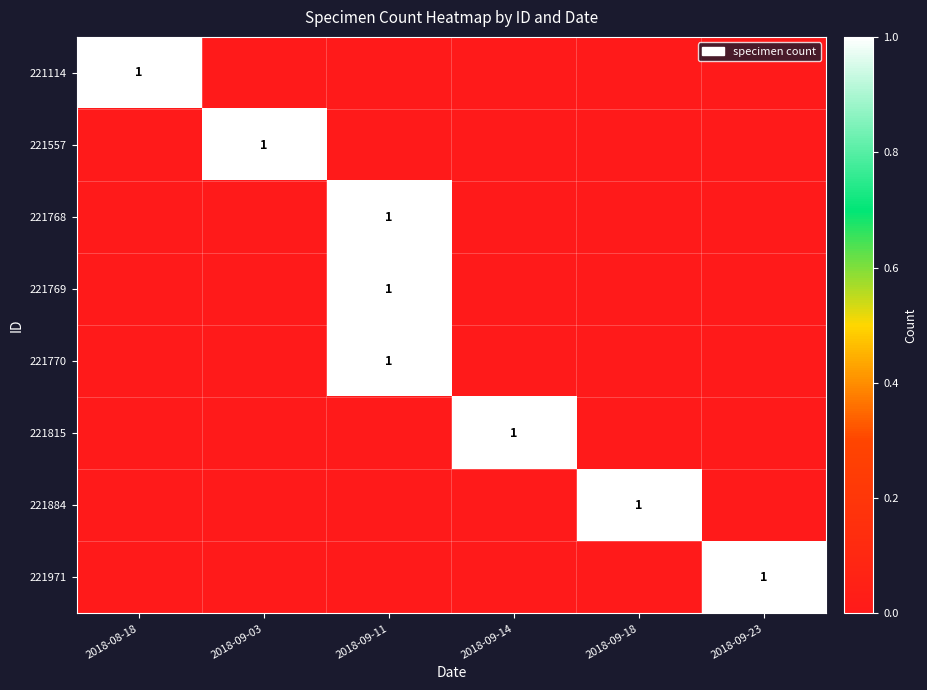

Is it true that 221557 equals 1 at 2018-09-03?

True